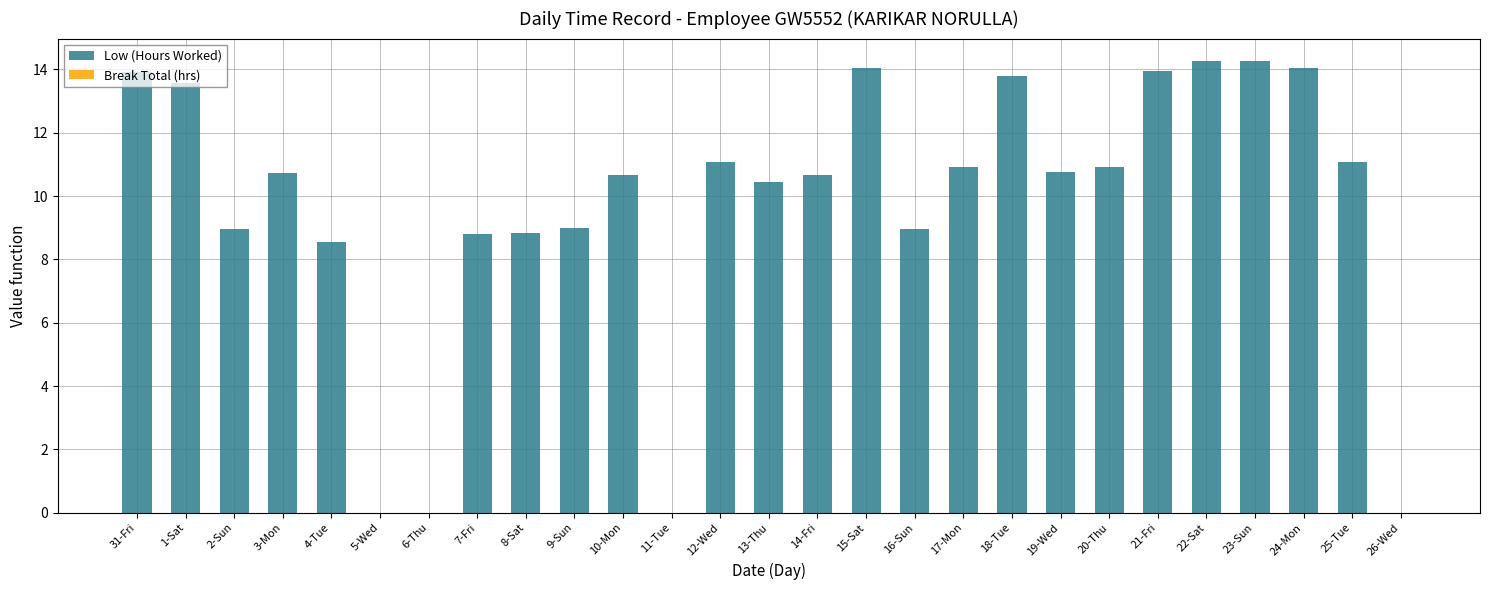

The chart shows a value of 8.8 at 8-Sat. True or false?

True